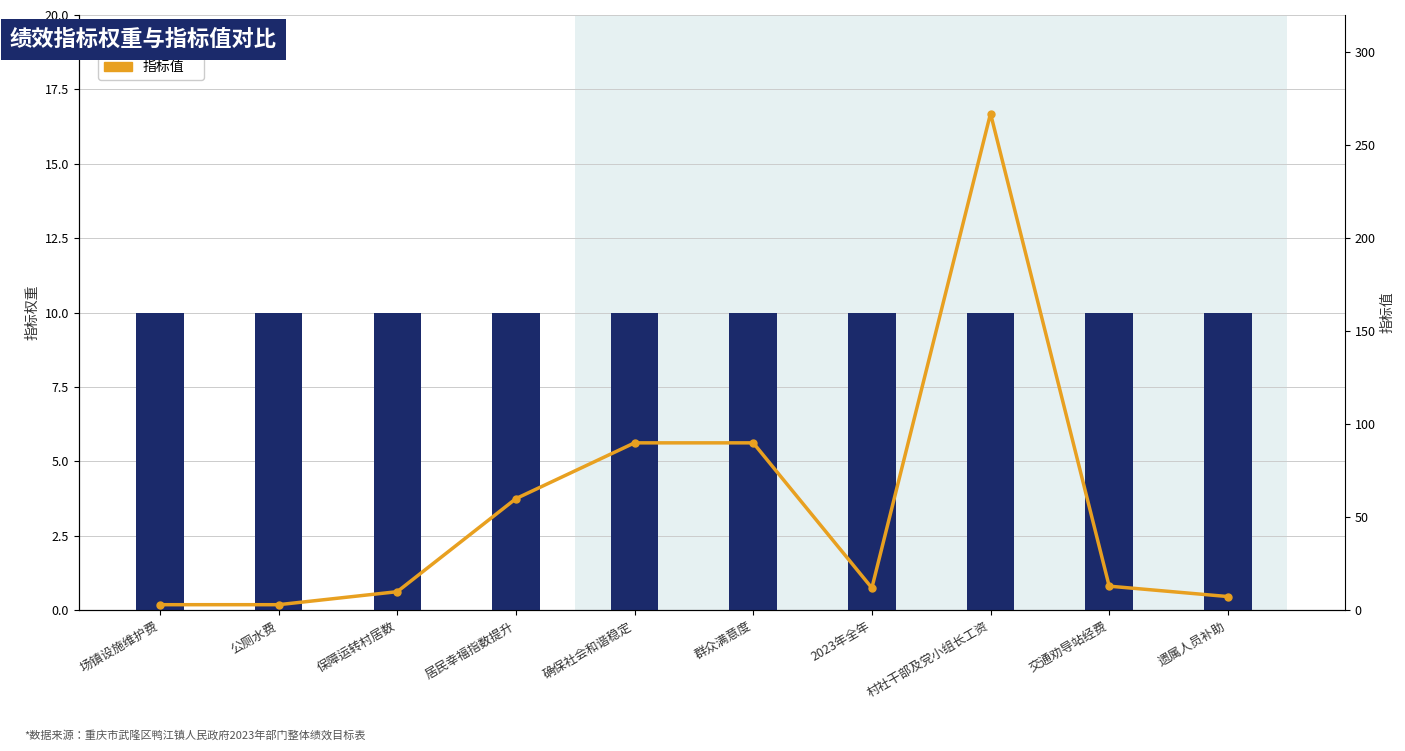

Reading left to right, transcribe all the data shown in this chart.

指标权重: 10.0	10.0	10.0	10.0	10.0	10.0	10.0	10.0	10.0	10.0
指标值: 3.0	3.0	10.0	60.0	90.0	90.0	12.0	267.0	13.0	7.4